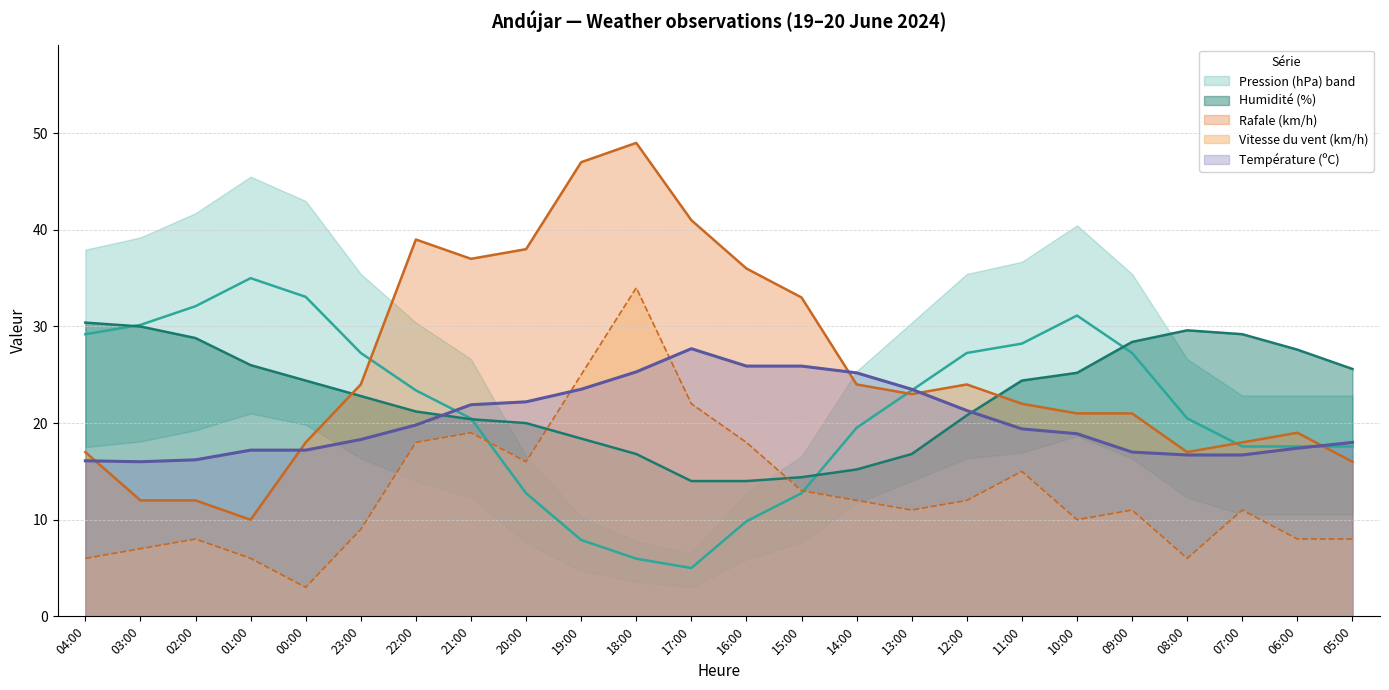

True or false: Pression (hPa) has a value of 61.6 at 01:00.

False